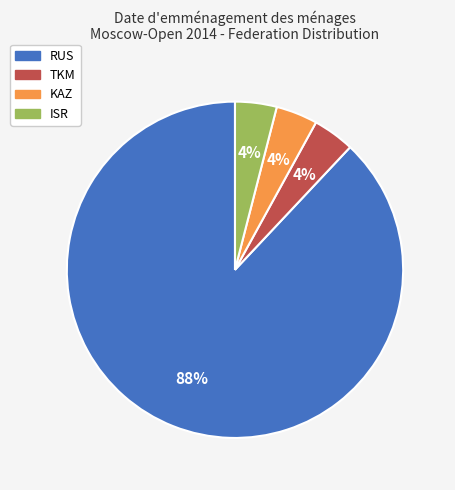

Is the sum of TKM and KAZ greater than half?

No